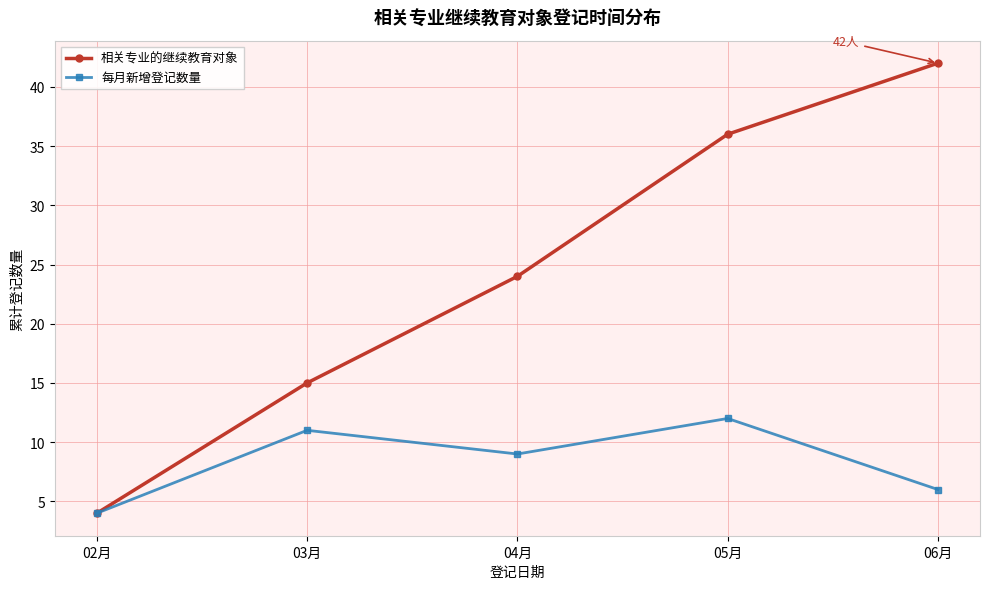

How many lines are shown in the chart?

2